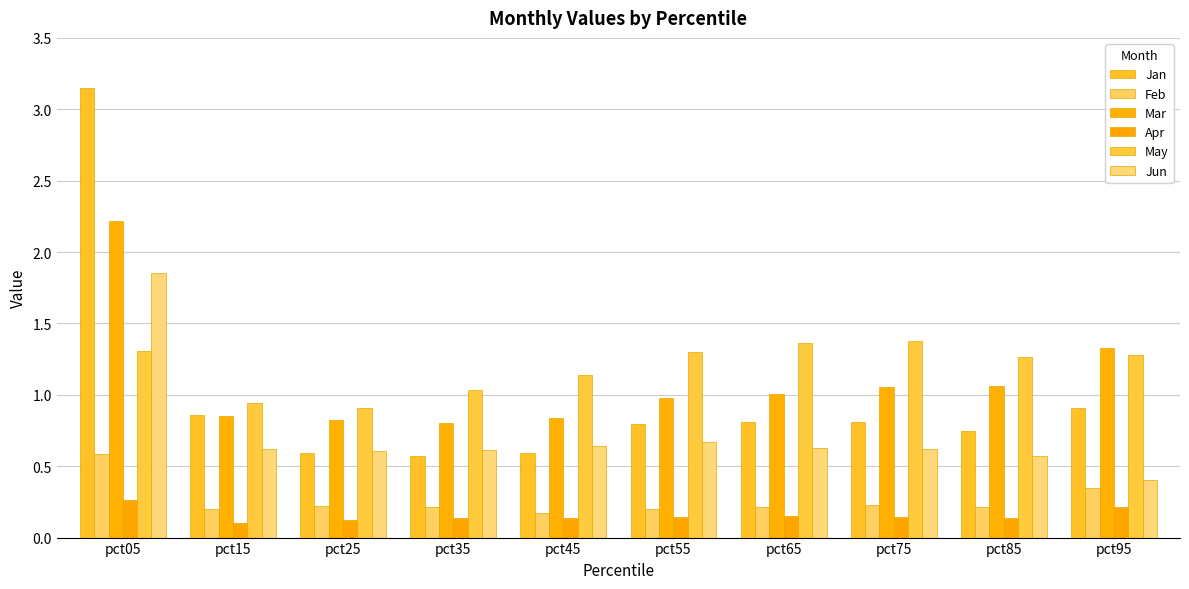

Where does the May series first go above 1?

pct05